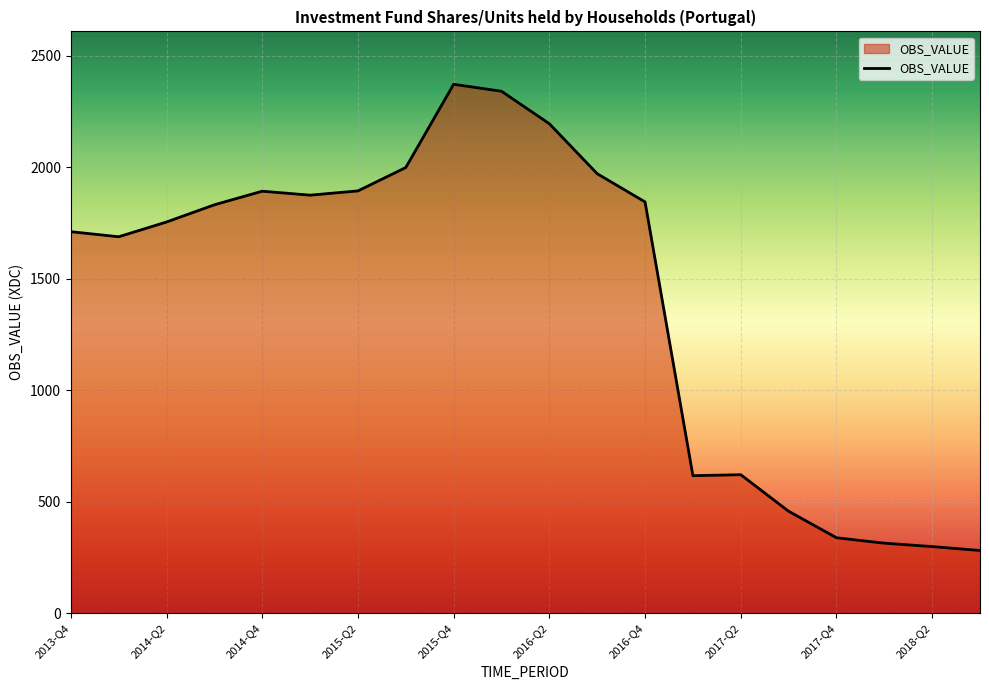

What is the maximum value shown in the chart?

2373.0